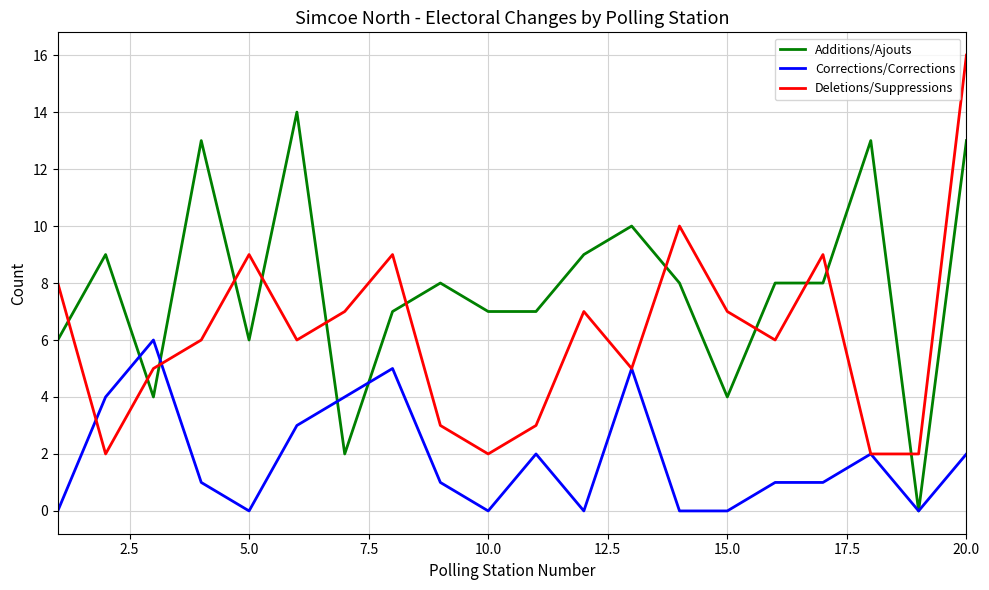

Which series ends up on top after the final intersection of Additions/Ajouts and Corrections/Corrections?

Additions/Ajouts